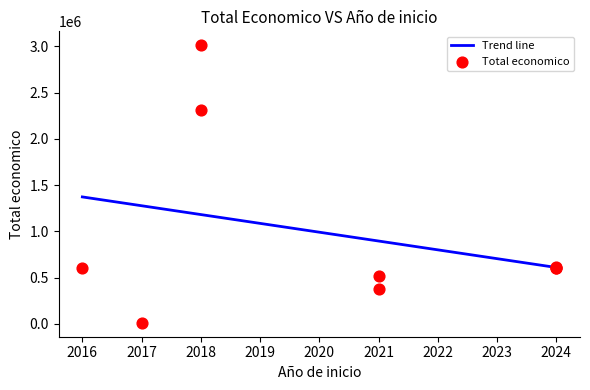

Between 2016 and 2018, which is larger?

2018